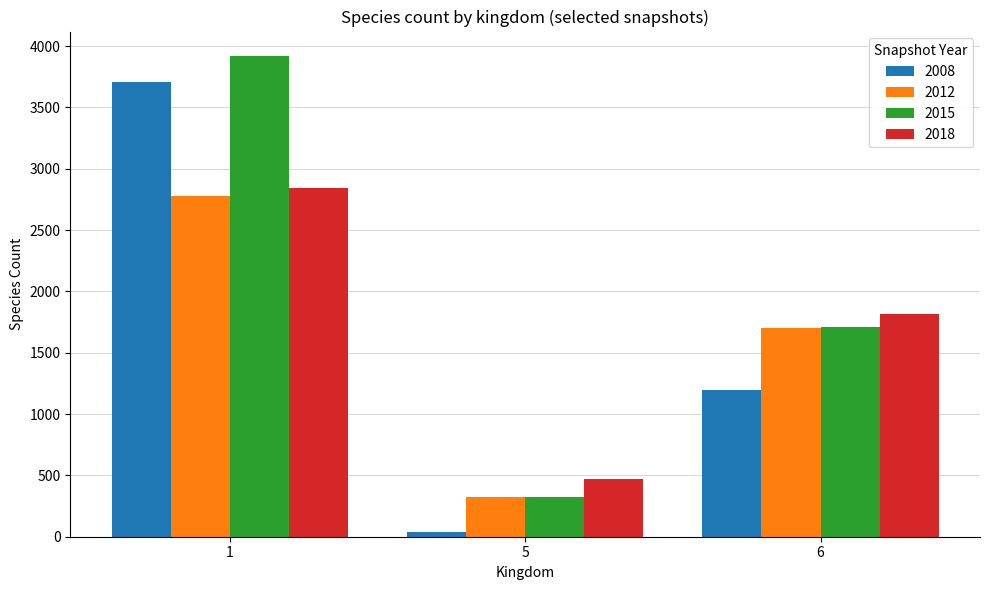

List the series in order of their peak value, lowest first.

2012, 2018, 2008, 2015